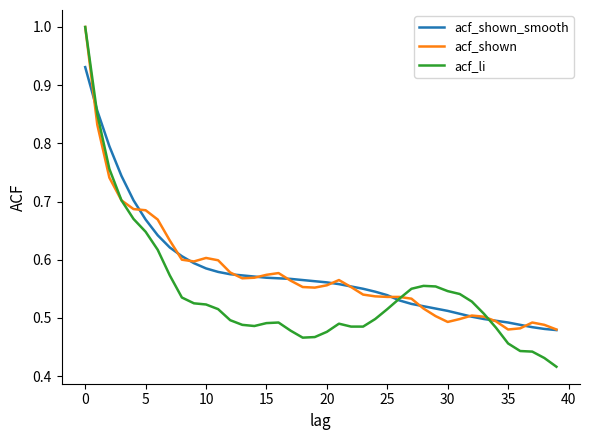

How many lines are shown in the chart?

3